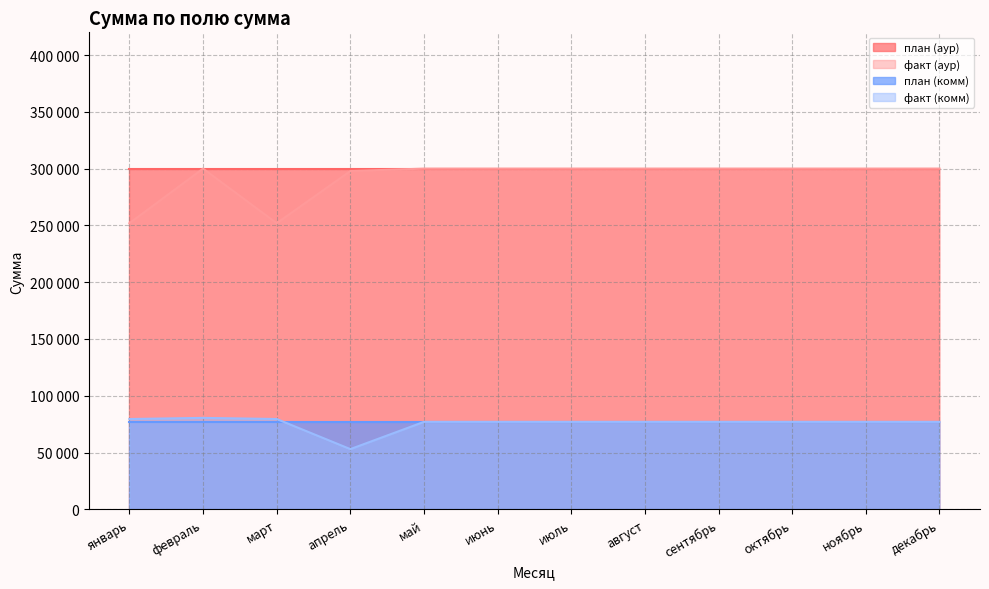

Which category has the highest value across all series?

февраль